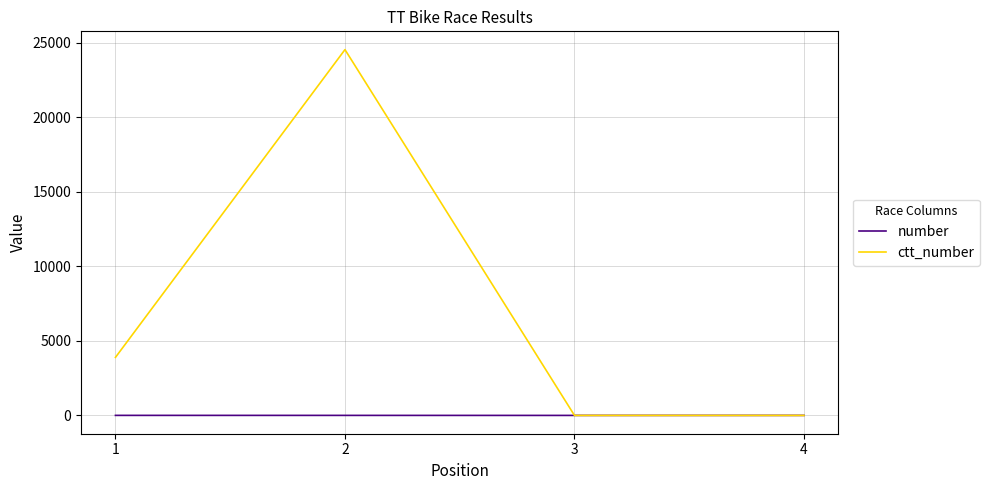

True or false: number has more than 1 interior local peaks.

False